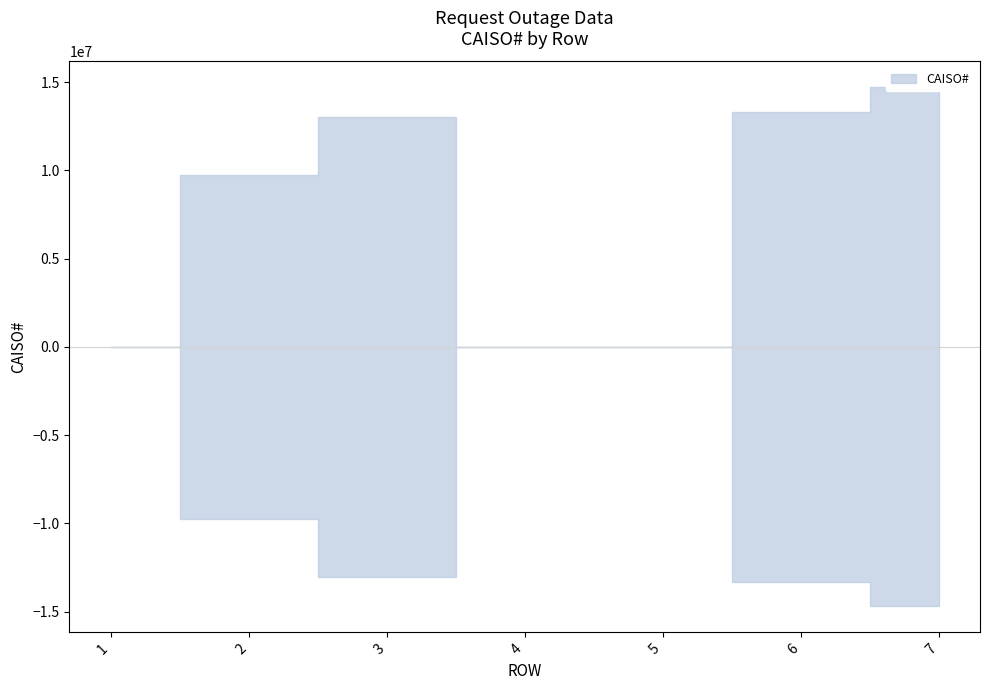

Which label corresponds to the smallest value in the chart?

1